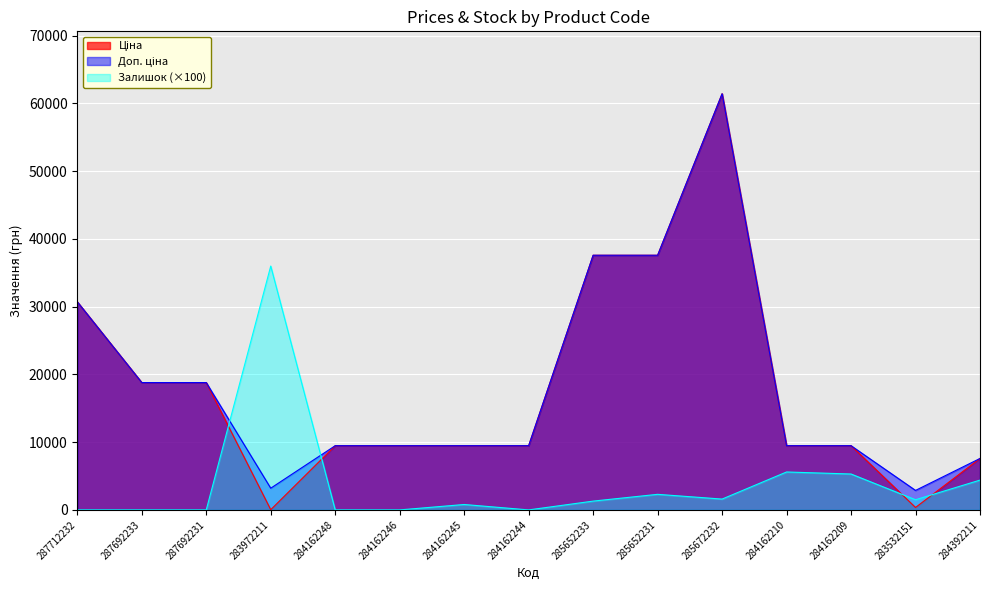

Is the value of Ціна at 287712232 greater than the value of Доп. ціна at 283972211?

Yes